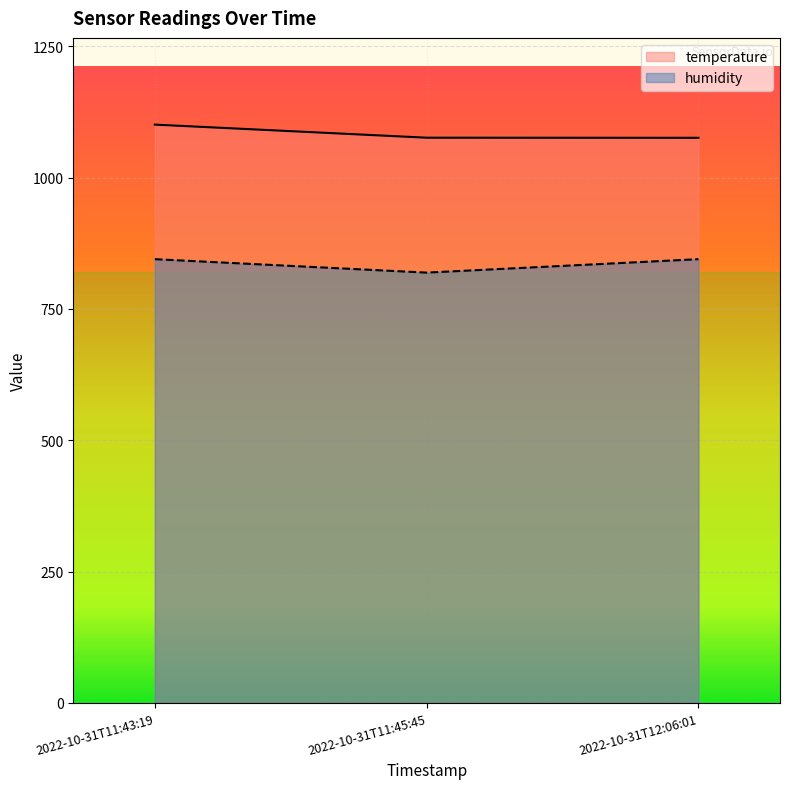

What position from the right is 2022-10-31T11:43:19?

3